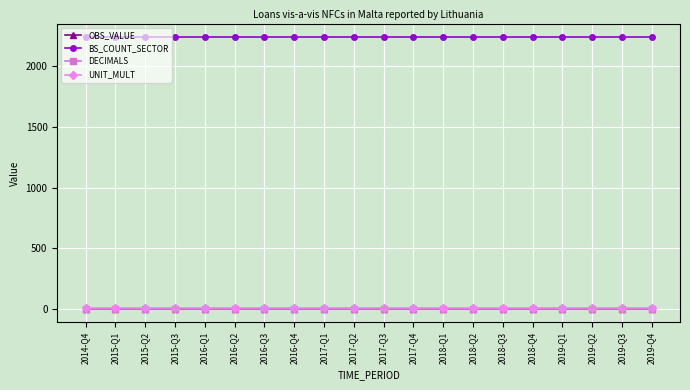

True or false: OBS_VALUE has a value of 0 at 2018-Q2.

True